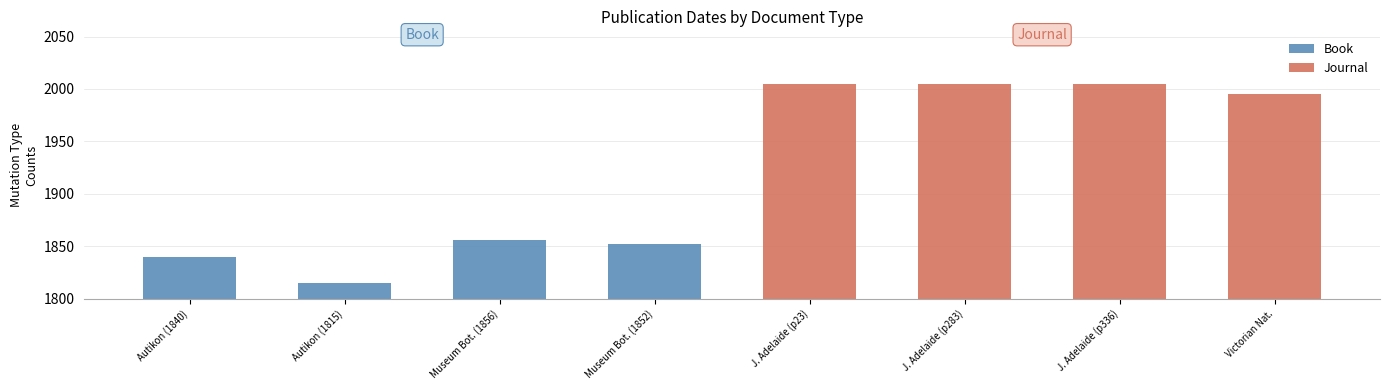

Does the chart contain stacked bars?

No